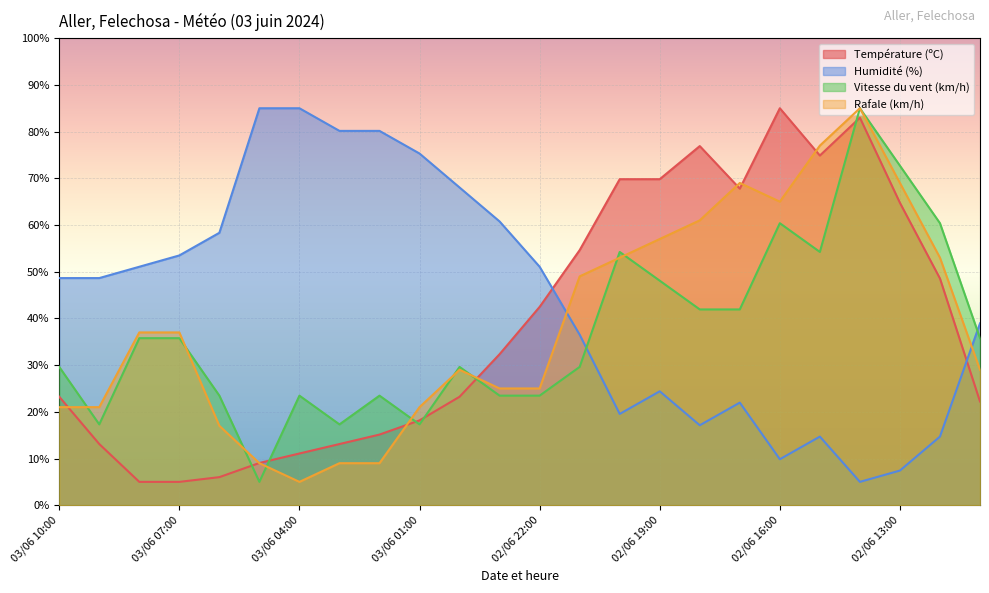

What is the value of the Vitesse du vent (km/h) point at the 24th from the left?

35.8